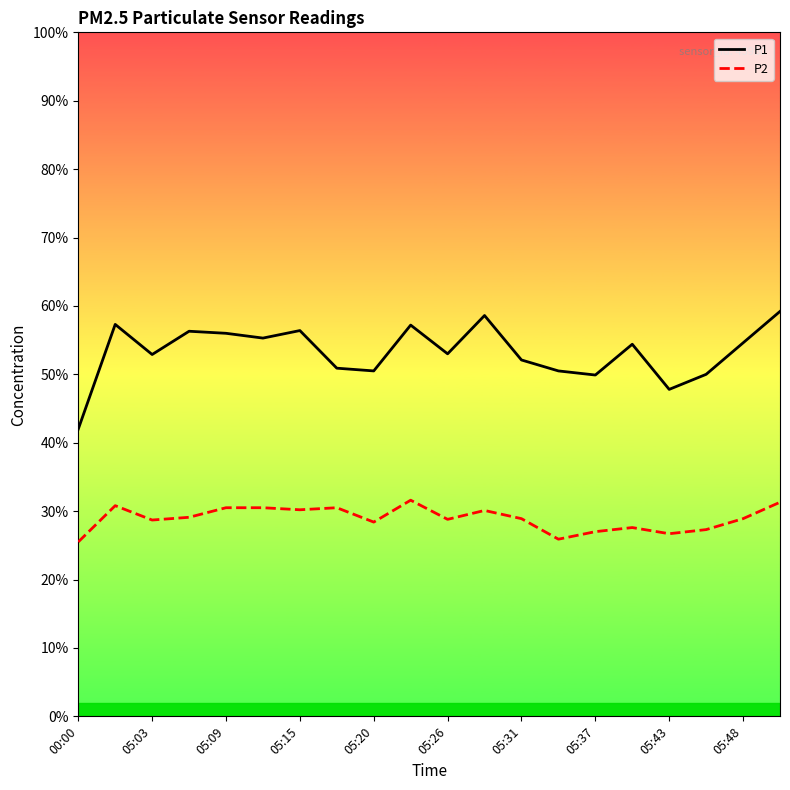

What is the difference between the maximum and minimum values in the P1 series?

17.2